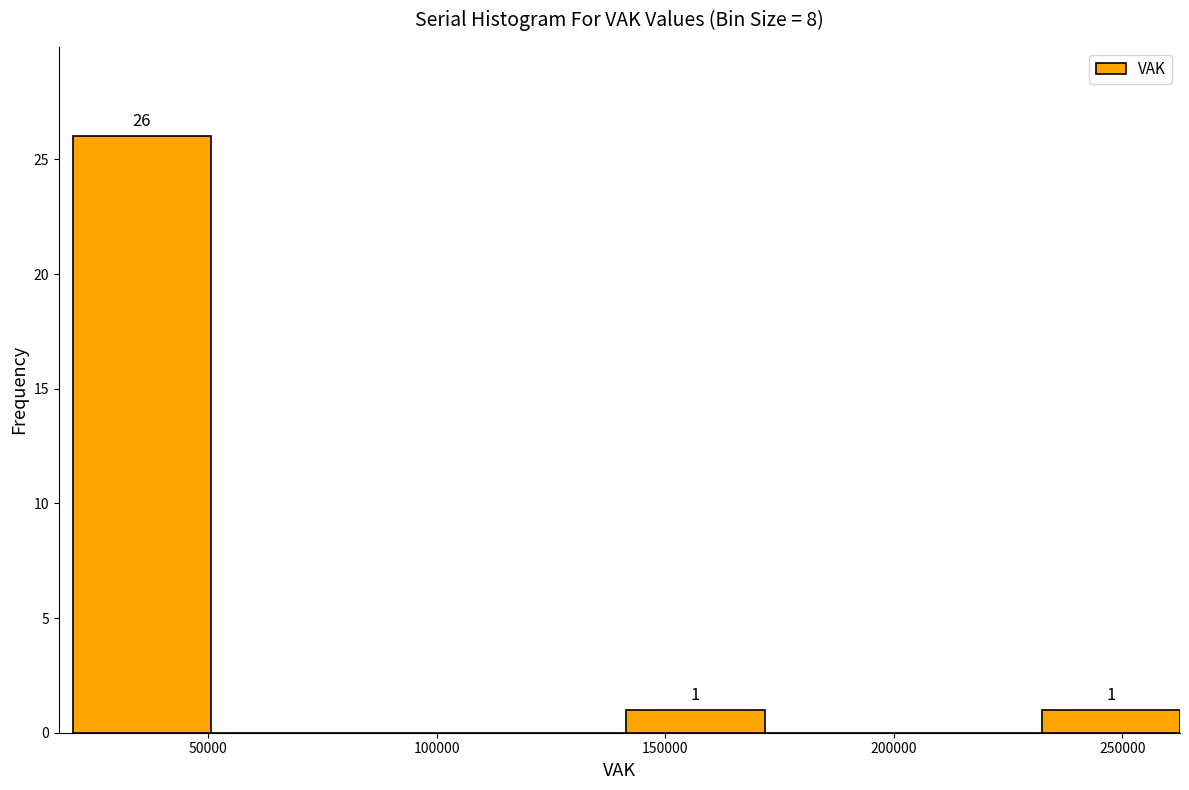

Which range on the x-axis has the tallest bar?

20000 to 50000